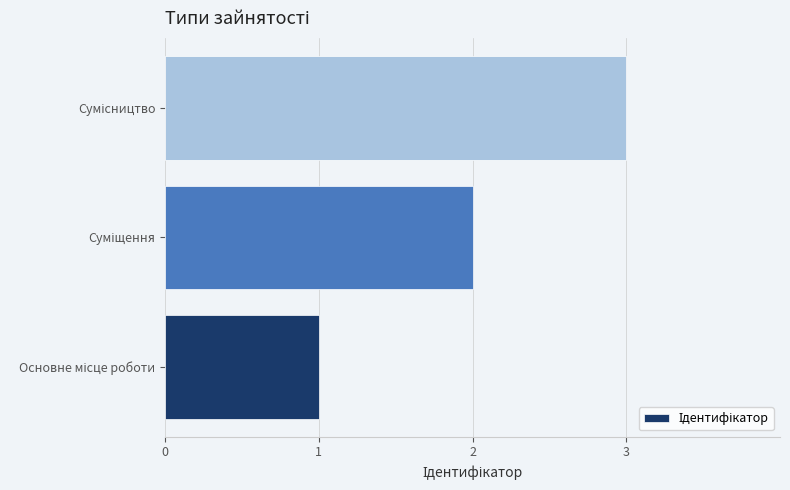

What is the maximum value shown in the chart?

3